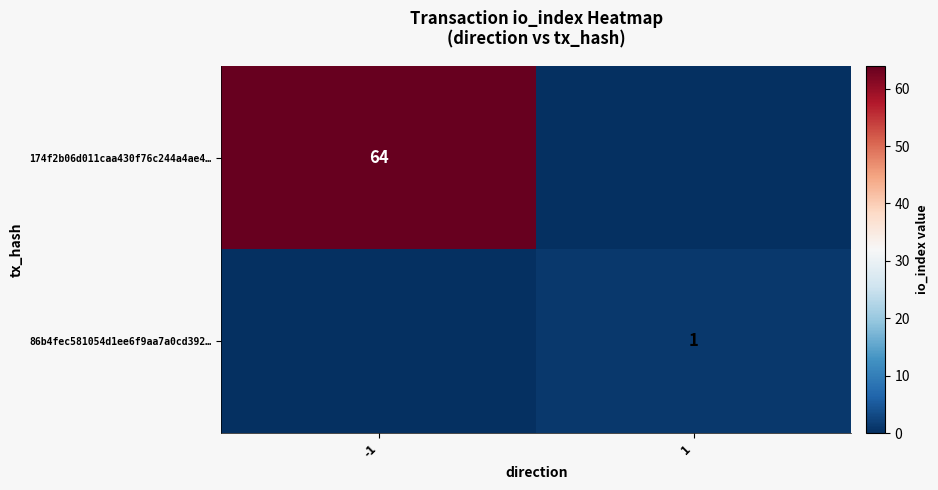

Is the value of 174f2b06d011caa430f76c244a4ae4… at -1 greater than the value of 86b4fec581054d1ee6f9aa7a0cd392… at 1?

Yes